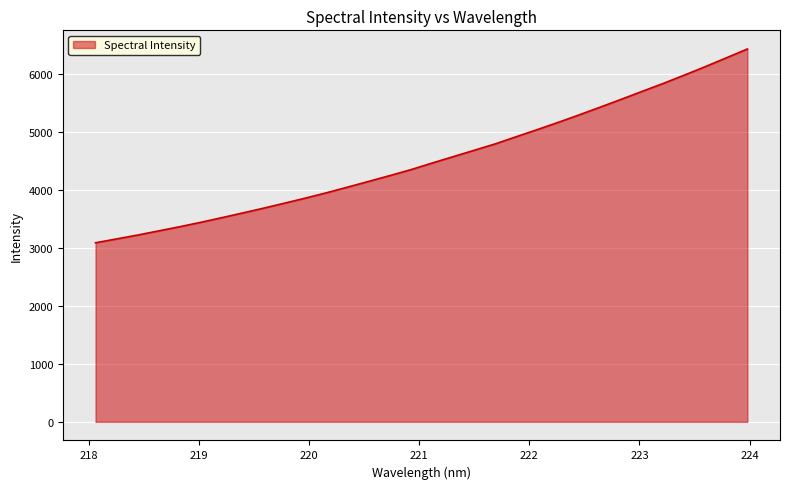

How many lines are shown in the chart?

1